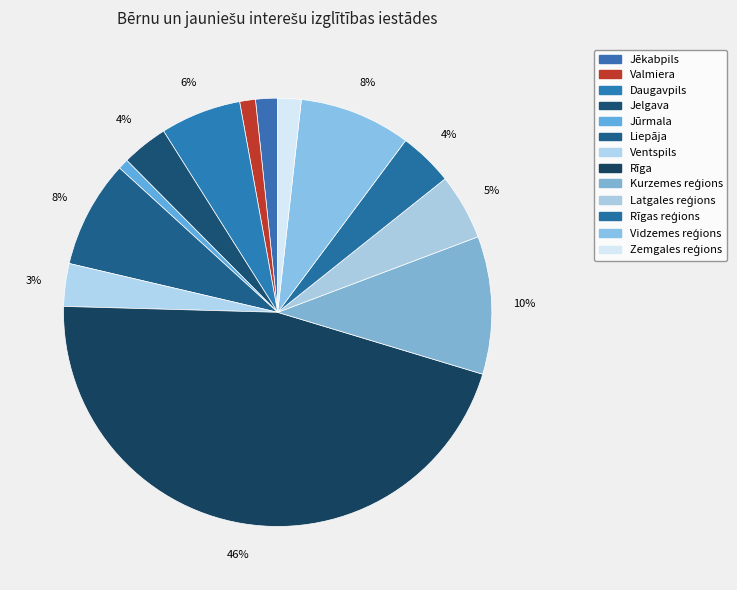

What is the largest slice in the pie chart?

Rīga